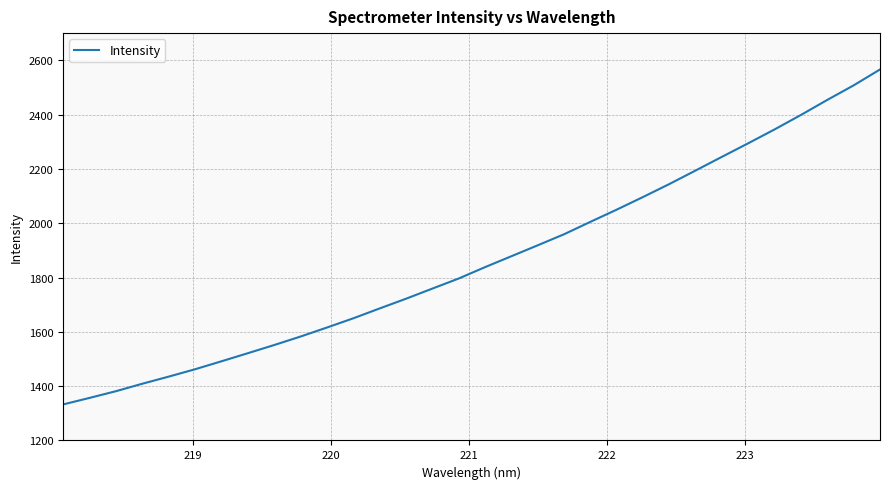

What is the minimum value shown in the chart?

1332.6